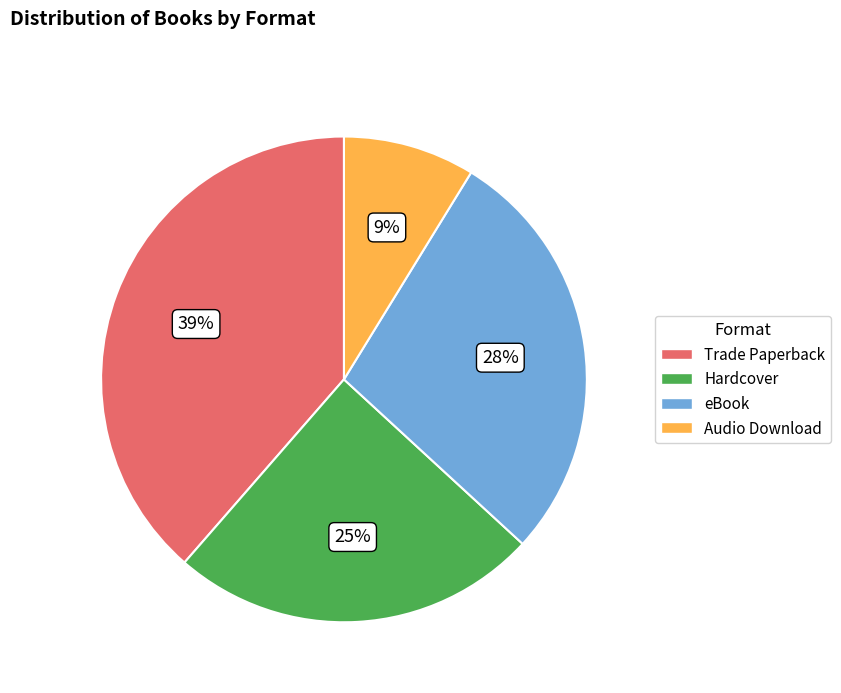

Does Hardcover account for over 50% of the chart?

No